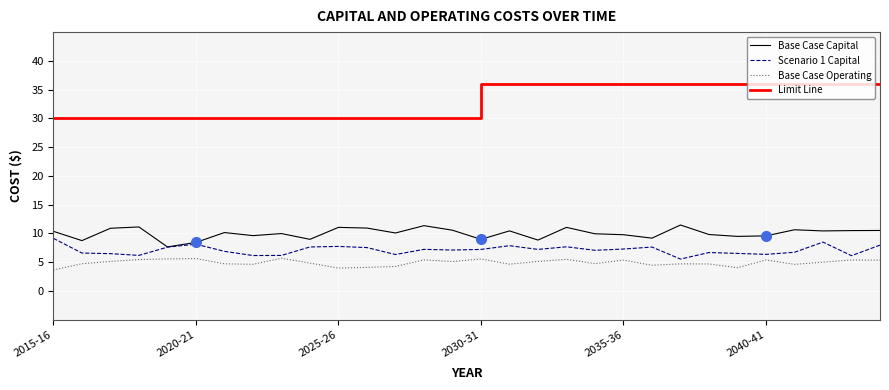

Does the chart display data point markers on the line(s)?

No